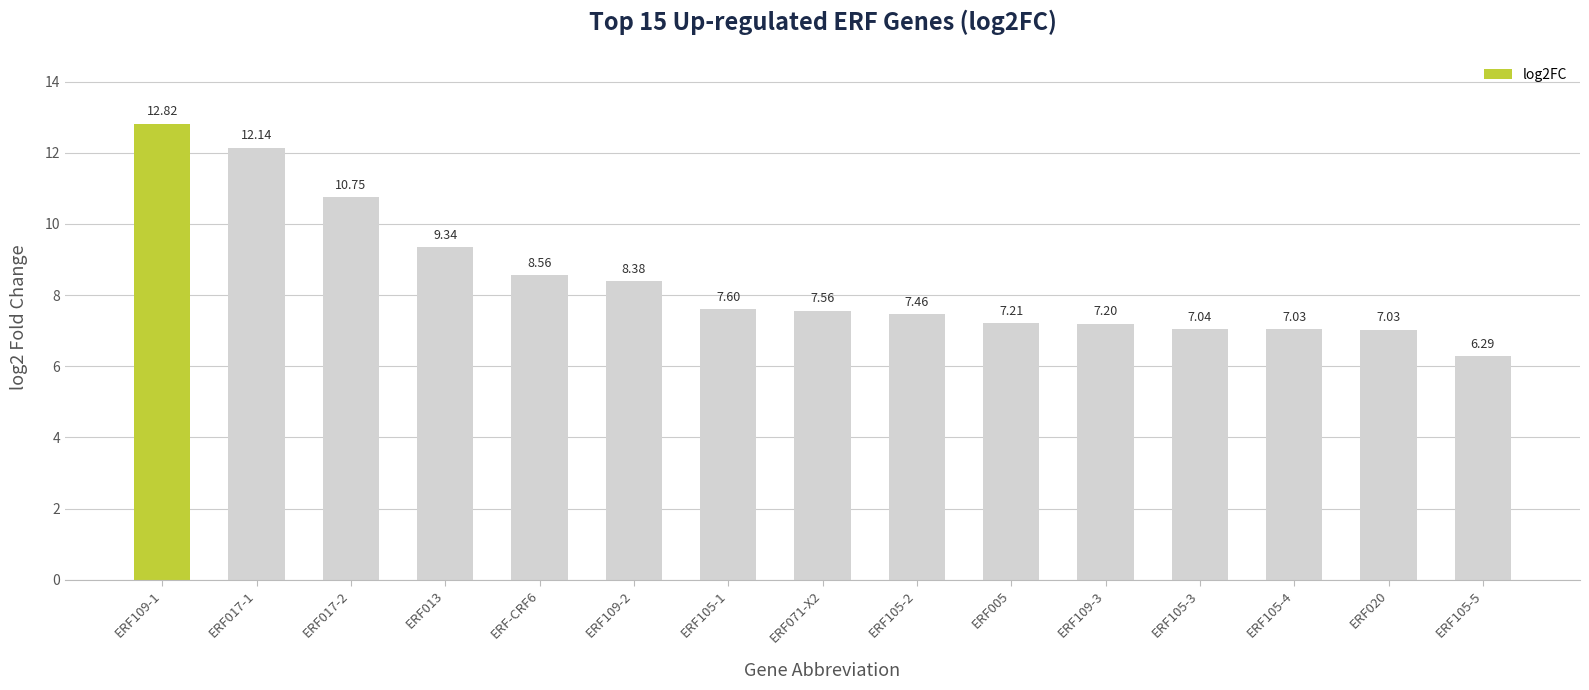

How many series are shown in this chart?

1